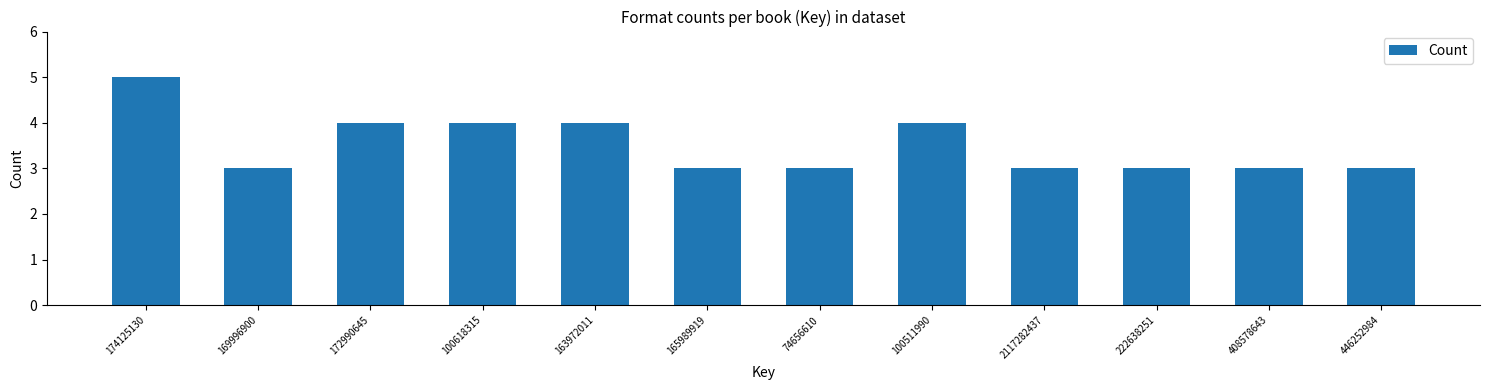

Reading left to right, list all the values displayed in this chart.

5	3	4	4	4	3	3	4	3	3	3	3